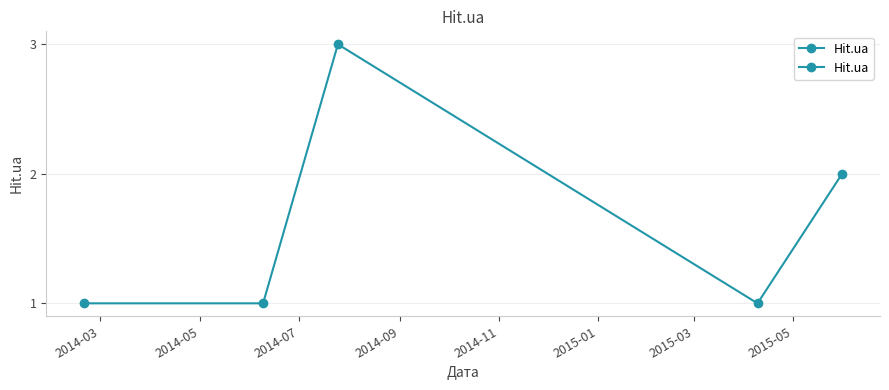

How many points are higher than both their immediate neighbors (excluding endpoints)?

1